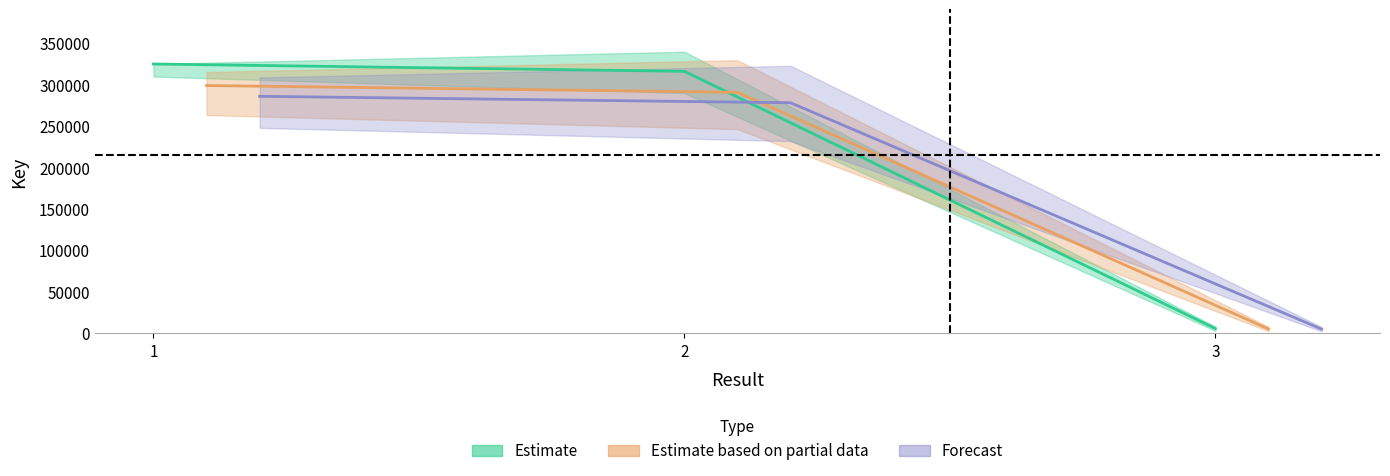

Which has a higher value, 3 or 1?

1